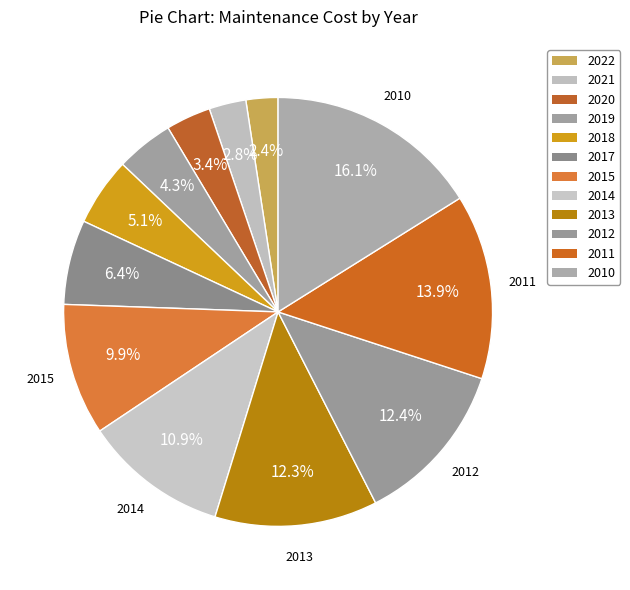

What percentage is the 2013 slice, to the nearest percent?

12%